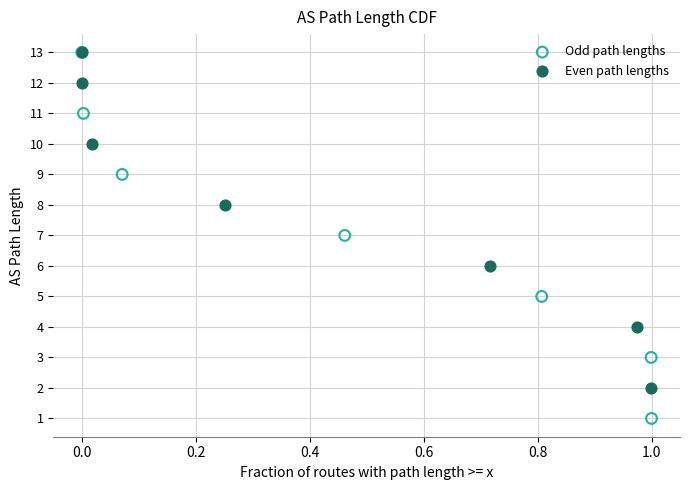

Which series contains the lowest Y value?

Odd path lengths